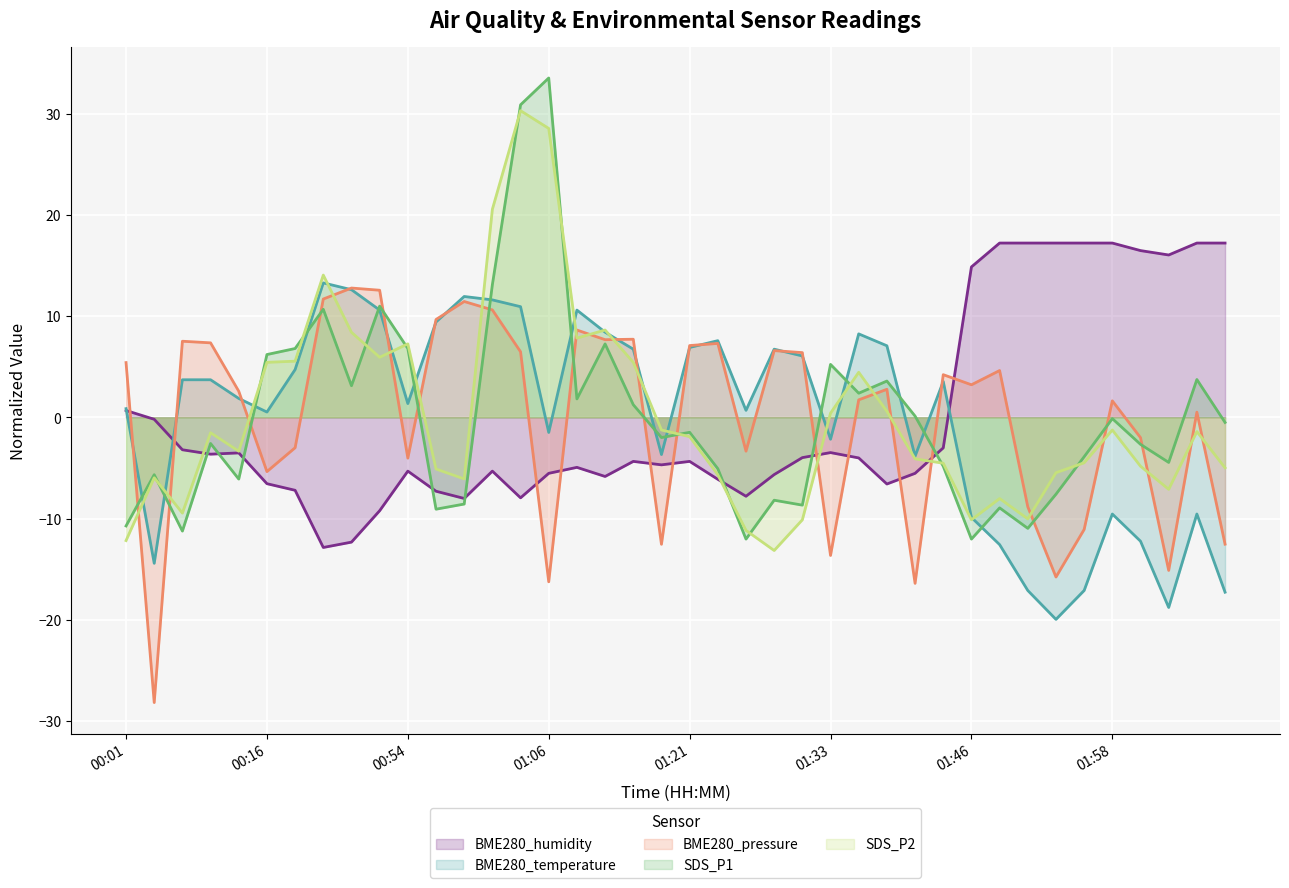

Which series has the widest spread of values?

SDS_P1